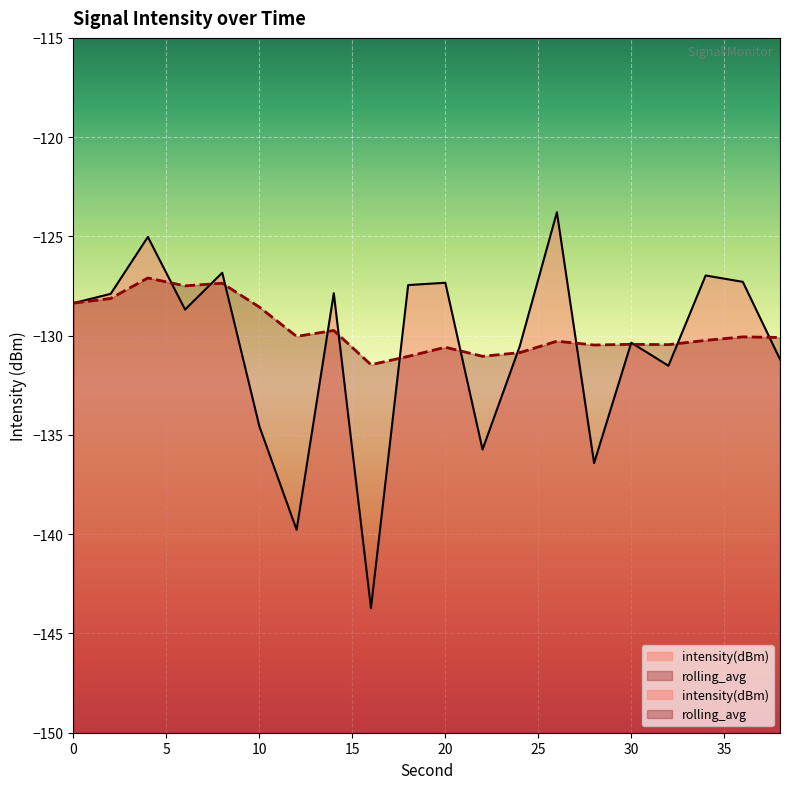

What are all the series names shown in the legend?

intensity(dBm), rolling_avg